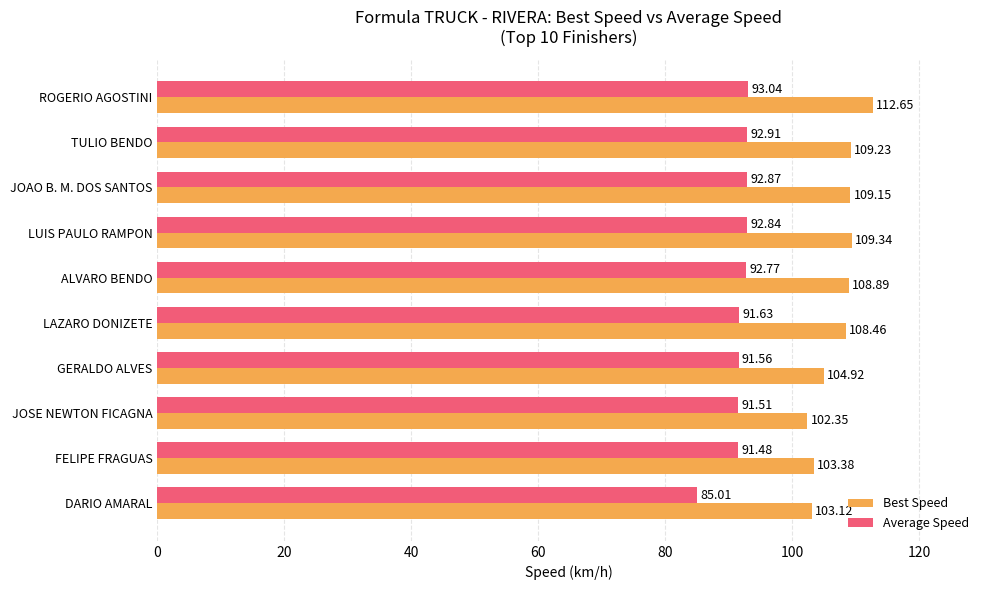

Which series has the widest spread of values?

Best Speed